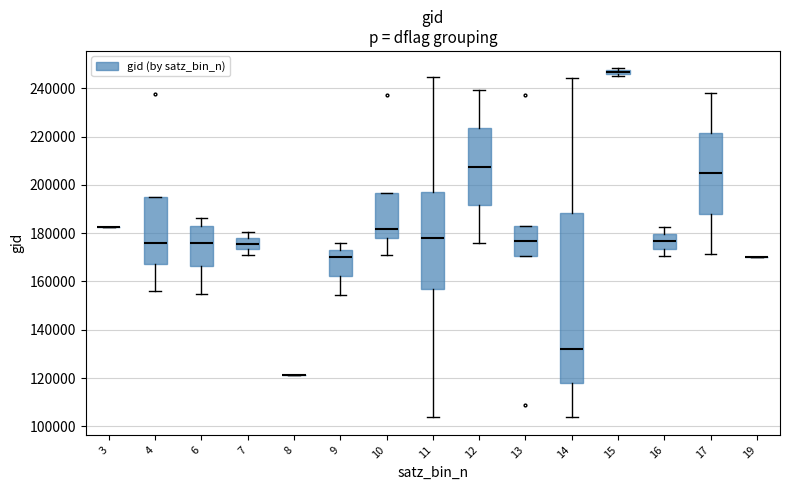

Comparing the boxes themselves (not the whiskers), which one is the tallest?

14